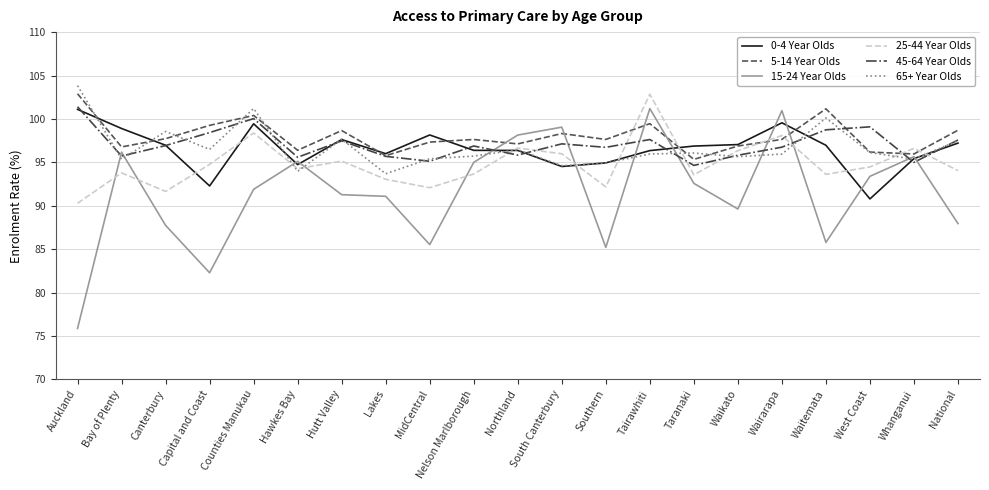

True or false: 25-44 Year Olds has a value of 95.1 at Hutt Valley.

True